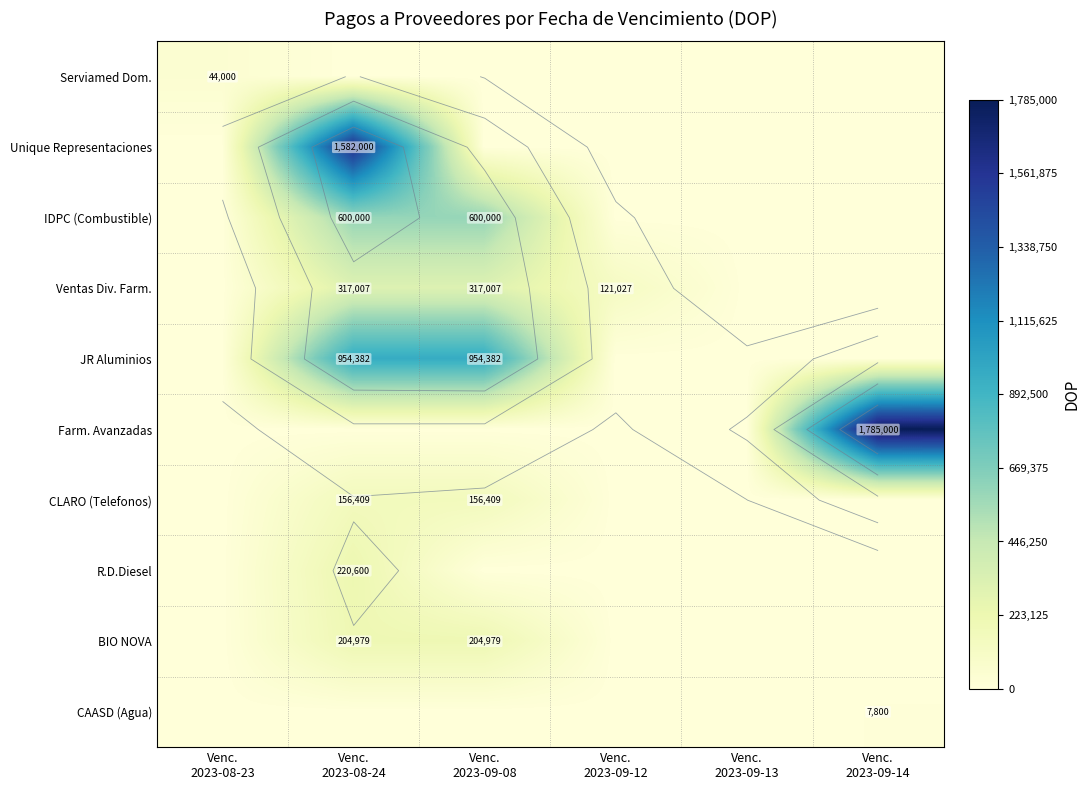

What is the difference between the maximum and minimum values in the JR Aluminios series?

954382.9